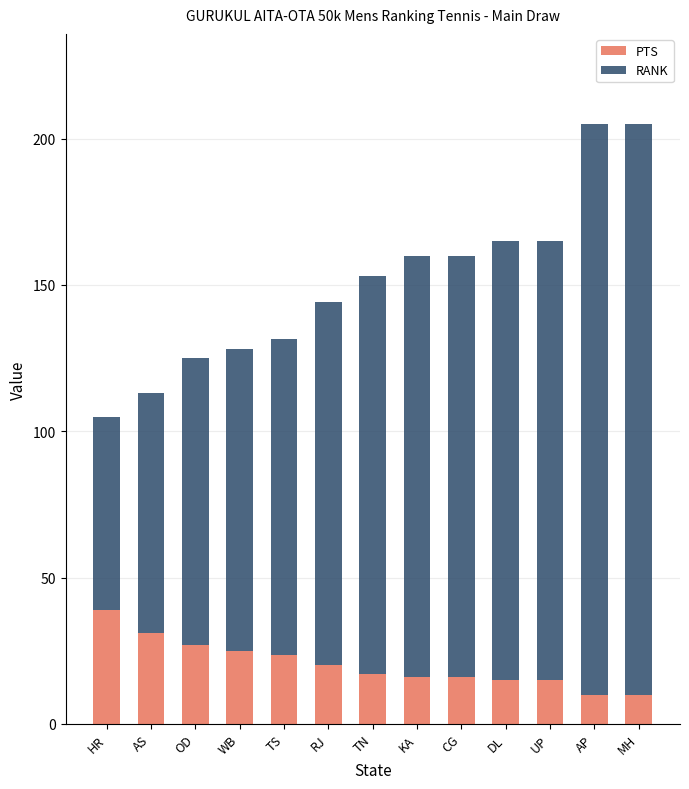

What is the average value of the PTS series?

20.3